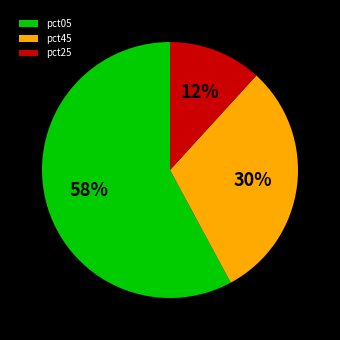

Between pct45 and pct25, which is larger?

pct45